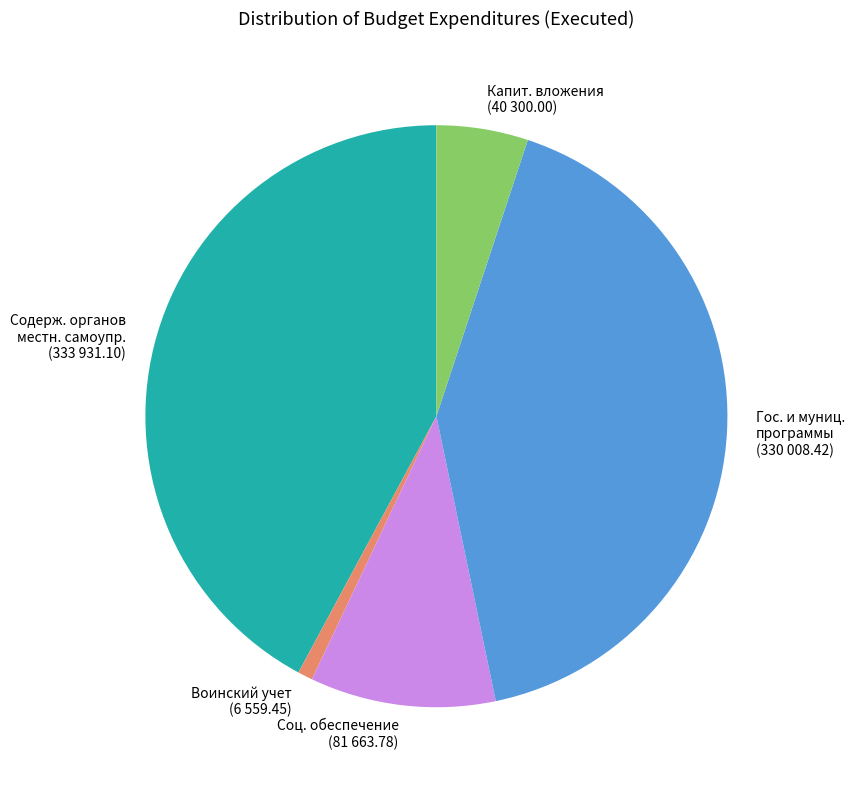

Is the sum of Содерж. органов местн. самоупр. and Воинский учет greater than half?

No